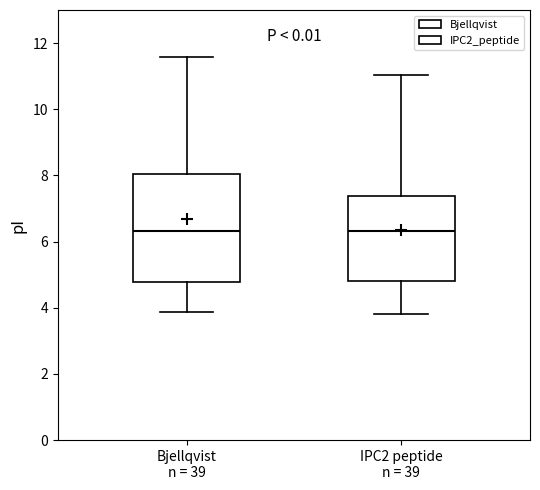

Reading left to right, read every box against the y-axis: the position of its median line, the range the box covers, and the ends of its whiskers. The values are not printed on the chart, so give them approximately, as read against the axis.

Bjellqvist n = 39: median 6.4, box 4.8 to 8.0, whiskers 3.8 to 11.6
IPC2 peptide n = 39: median 6.4, box 4.8 to 7.4, whiskers 3.8 to 11.0